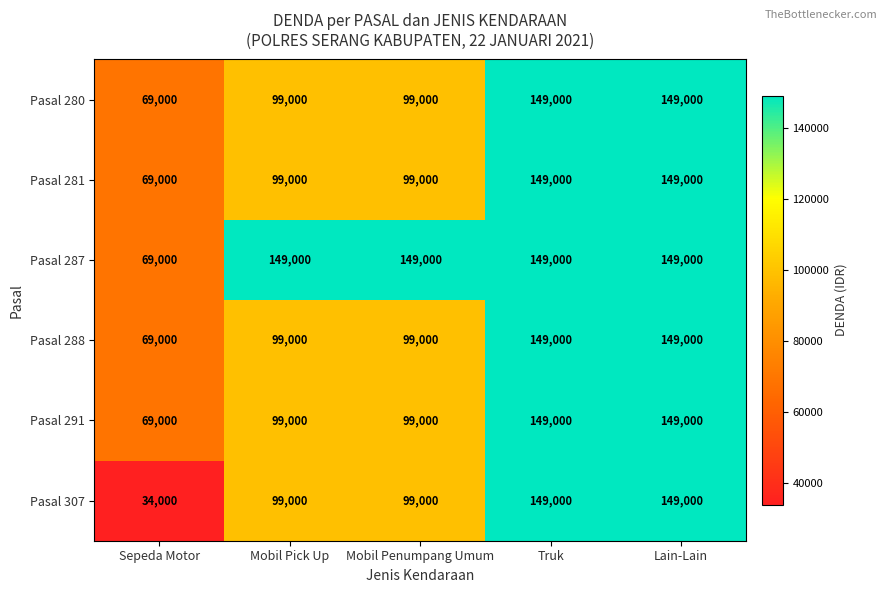

What is the highest value of the Pasal 291 series?

149000